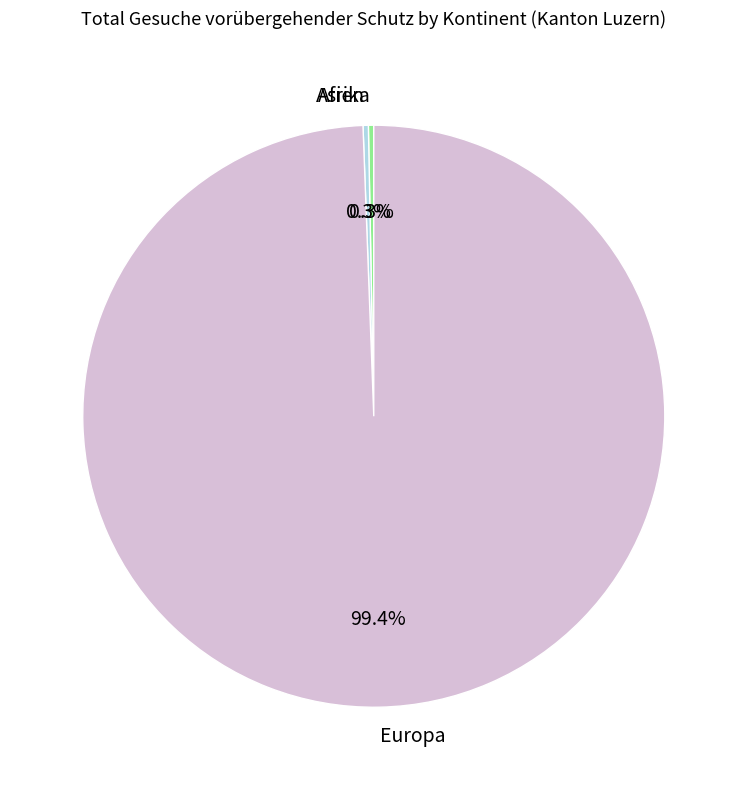

How much of the chart is everything except Asien?

99.7%